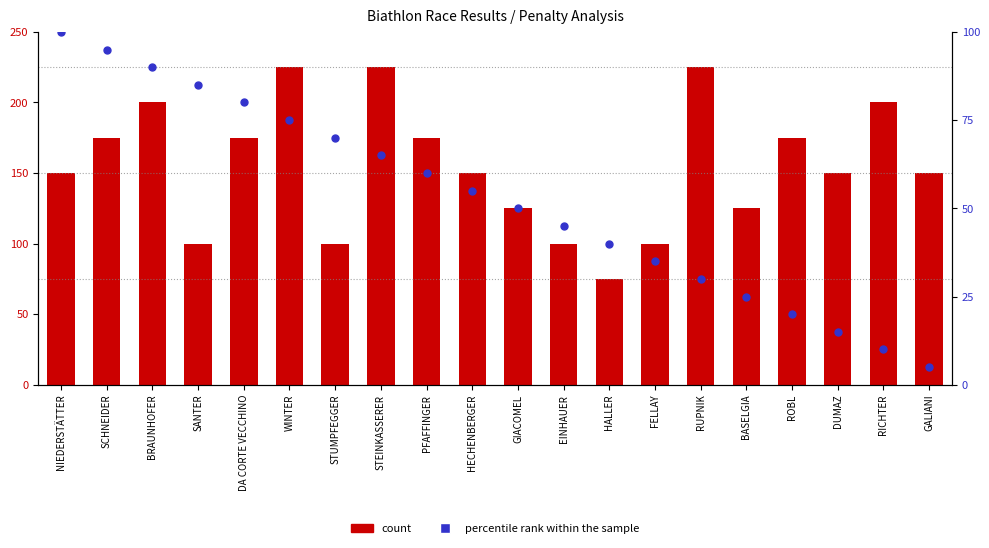

What is the total value across all series at DUMAZ?

165